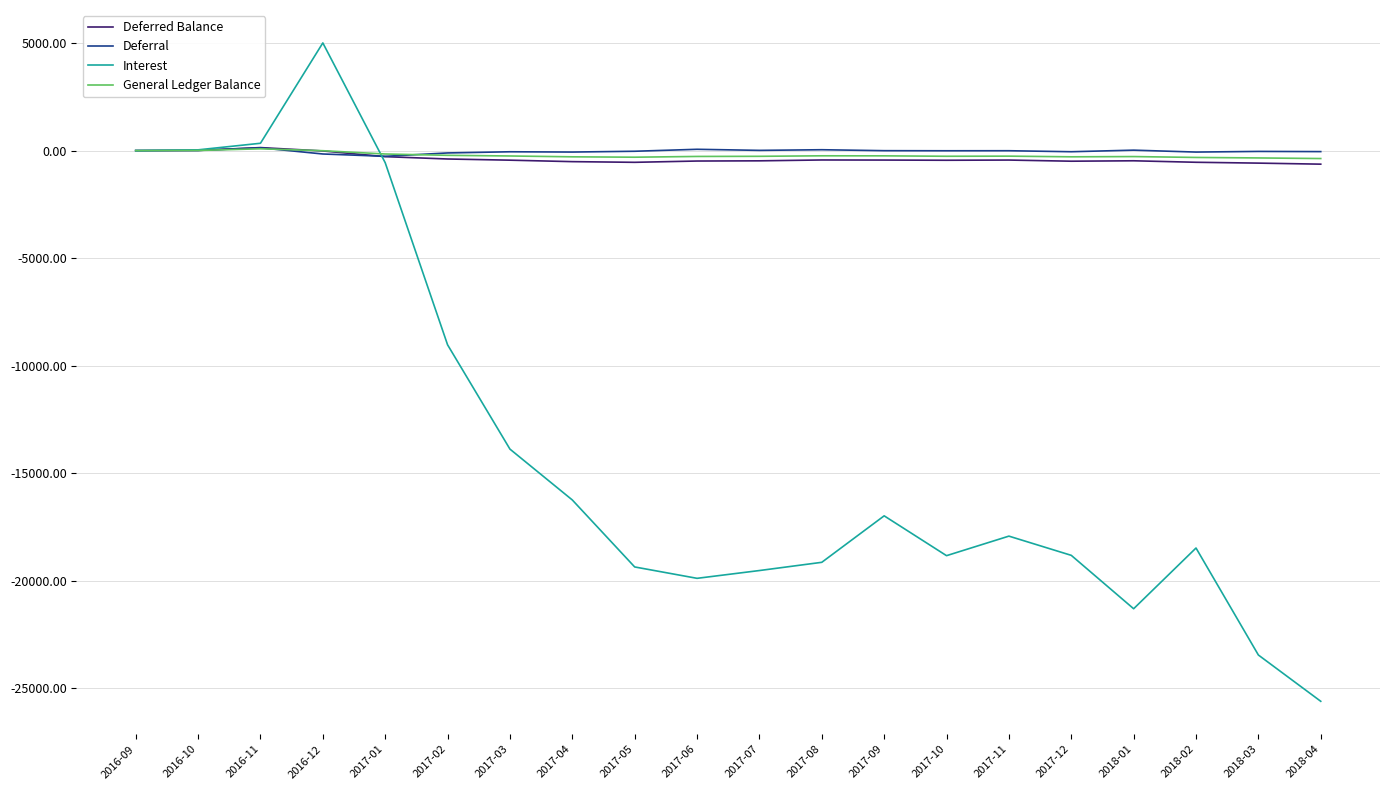

Which category has the lowest value across all series?

2018-04